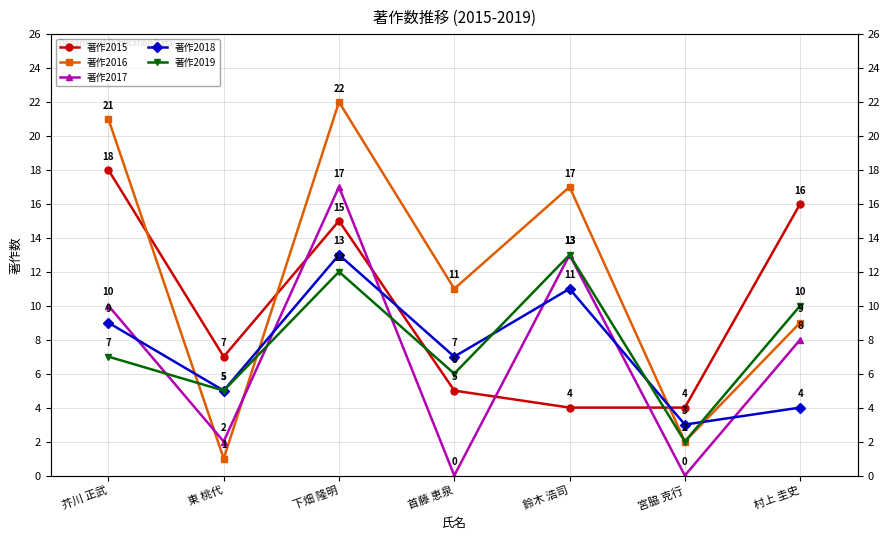

Where is 著作2016 nearest to the value 11?

首藤 恵泉